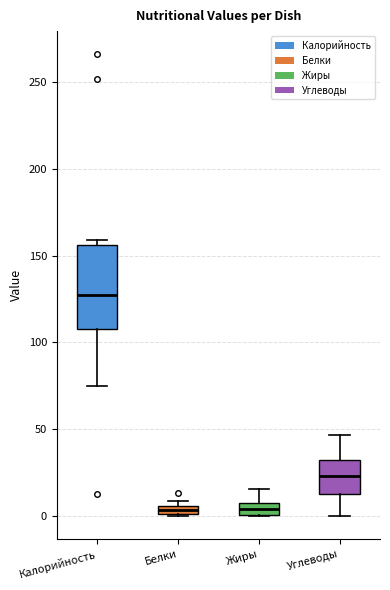

Which box is the tallest, from its lower edge to its upper edge?

Калорийность